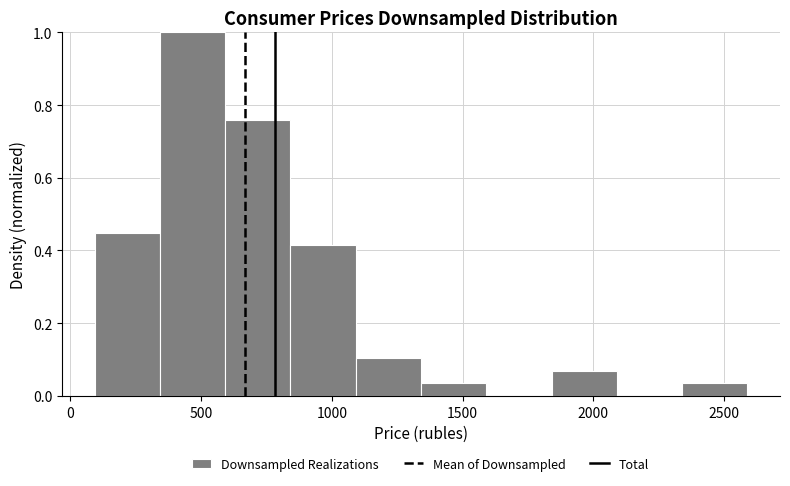

Reading left to right, list every bar in this chart as the range it spans on the x-axis followed by its height. Neither the bar edges nor the heights are printed on the chart, so give them approximately, as read against the axes.

100 to 350: 0.44
350 to 600: 1.00
600 to 850: 0.76
850 to 1100: 0.42
1100 to 1350: 0.10
1350 to 1600: 0.04
1600 to 1850: 0
1850 to 2100: 0.06
2100 to 2350: 0
2350 to 2600: 0.04